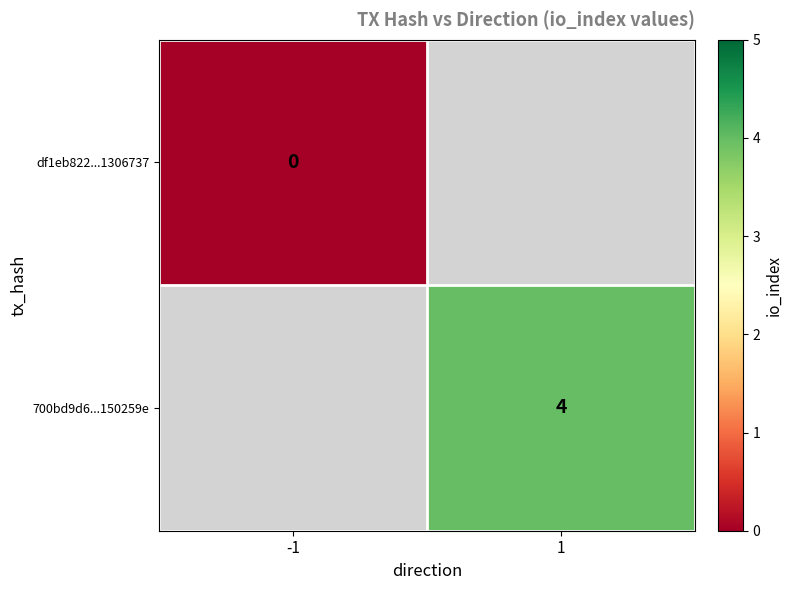

Count the number of categories in the chart.

2